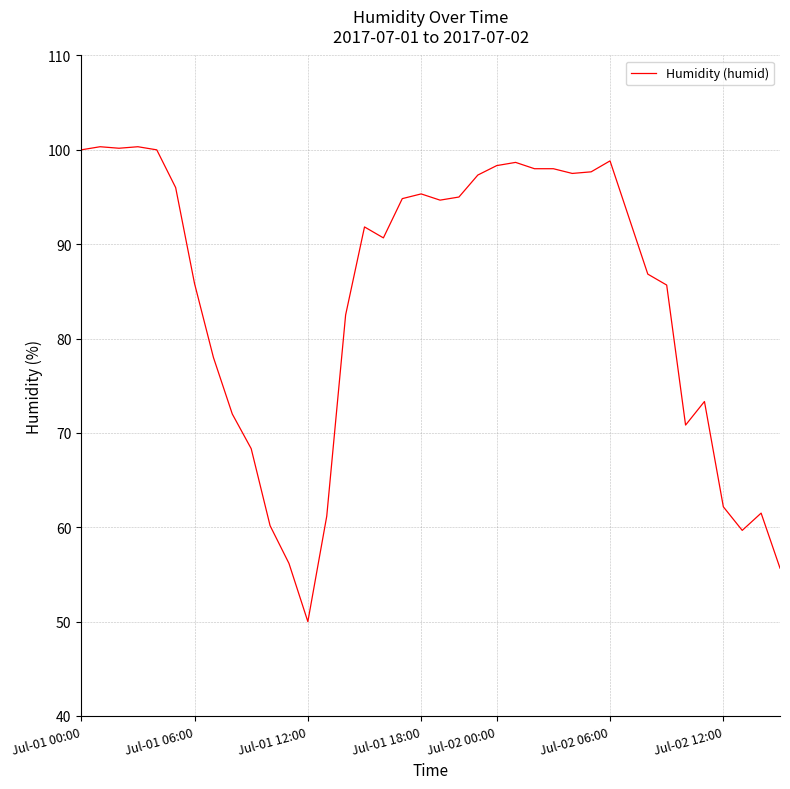

What is the smallest value displayed?

50.0